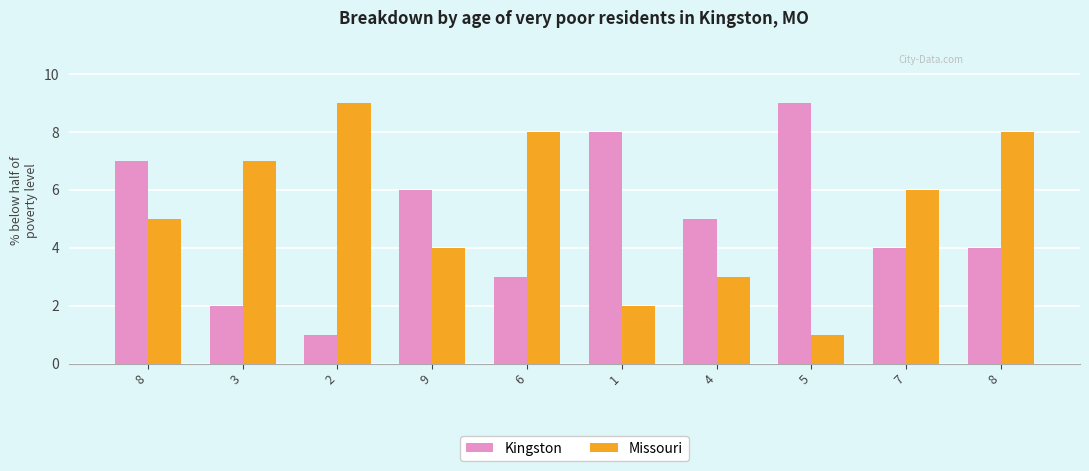

Does the chart contain any negative values?

No